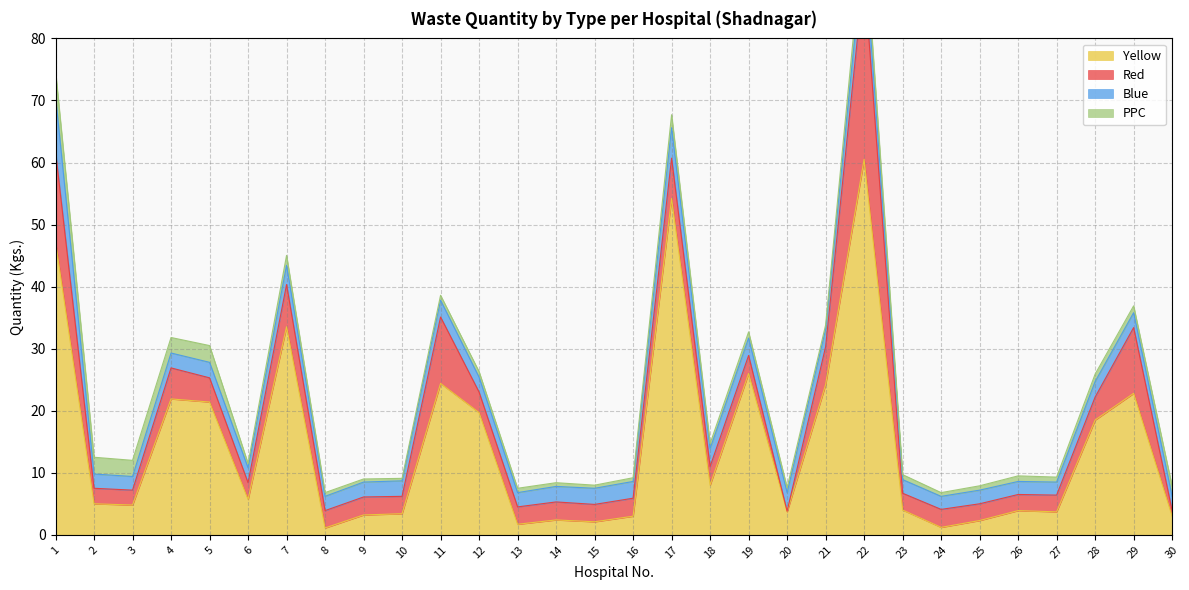

True or false: PPC and Yellow cross at least once.

False